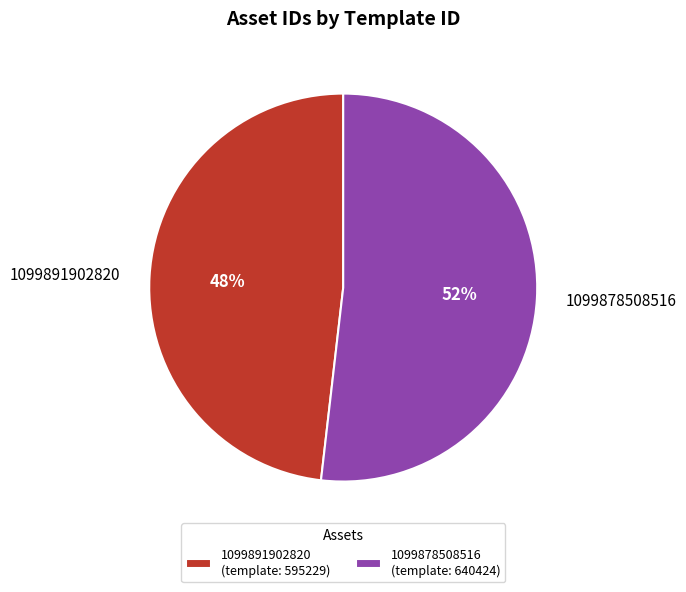

To the nearest percent, what is the difference between the largest and smallest slice percentages?

4%